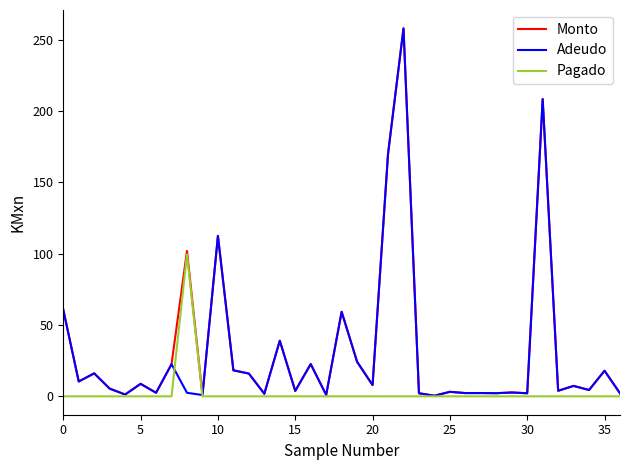

How many categories are shown in the chart?

37